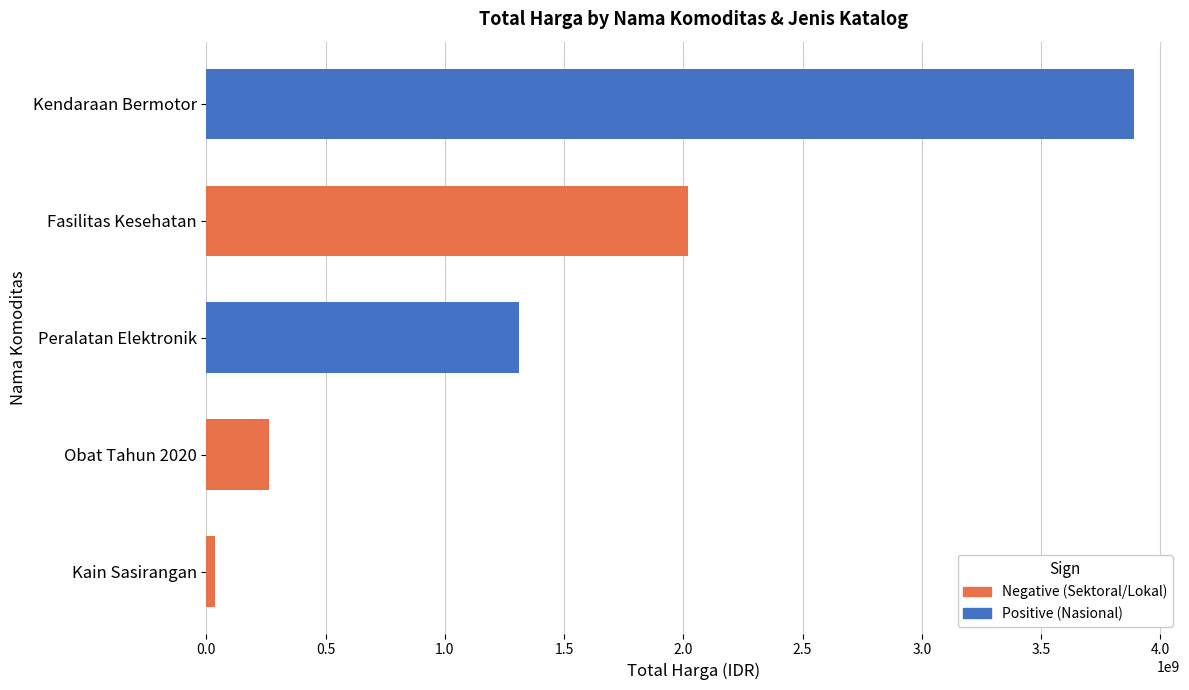

Are the bars horizontal?

Yes